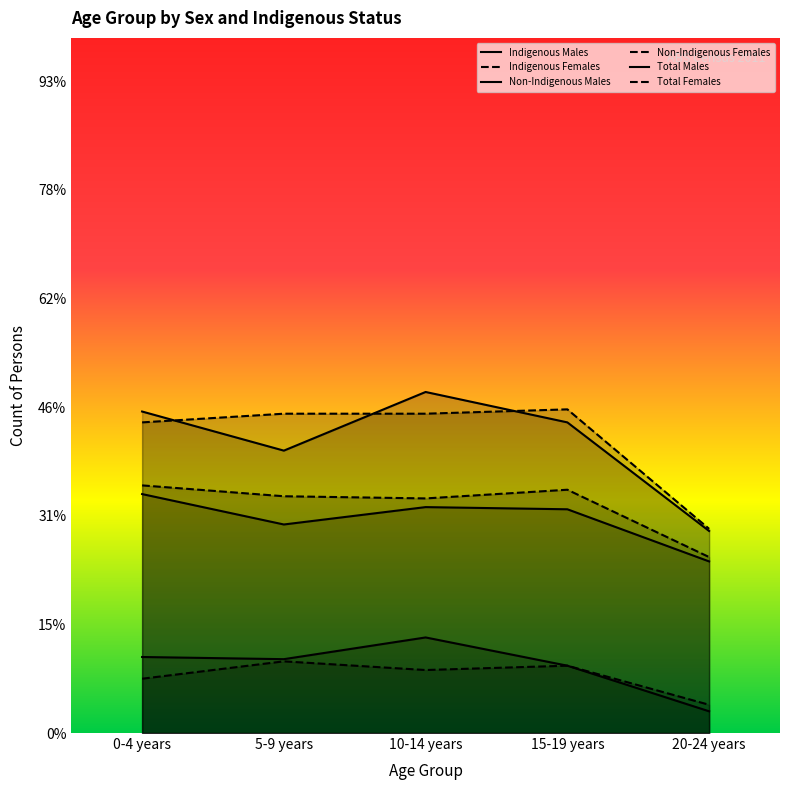

True or false: Indigenous Females and Non-Indigenous Males cross at least once.

False